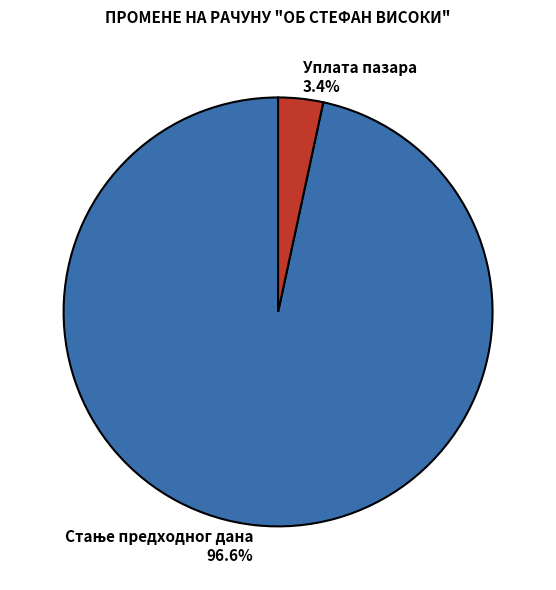

What is the smallest slice in the pie chart?

Уплата пазара